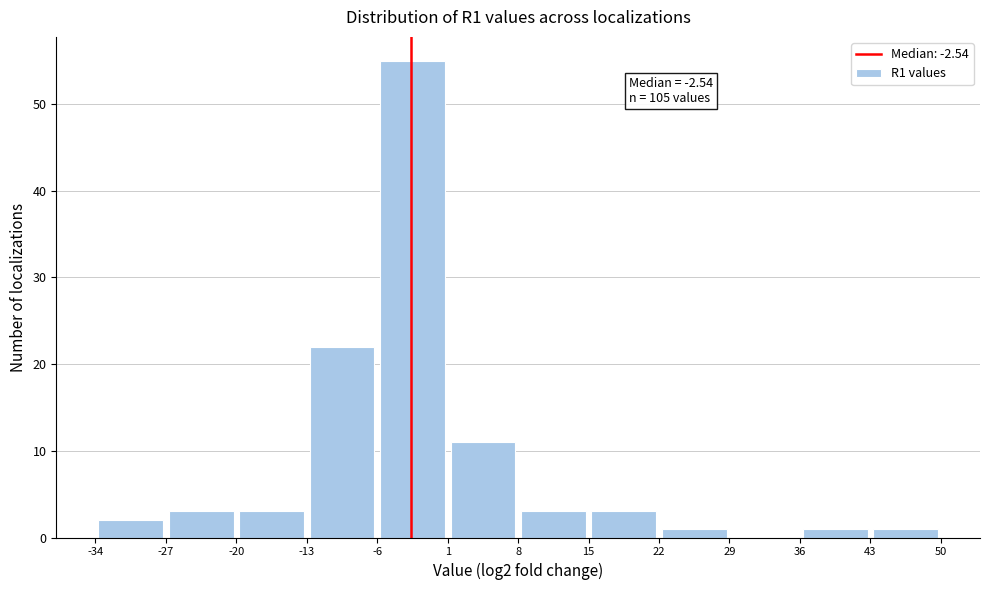

Over which range of the x-axis is the bar tallest?

-6 to 1